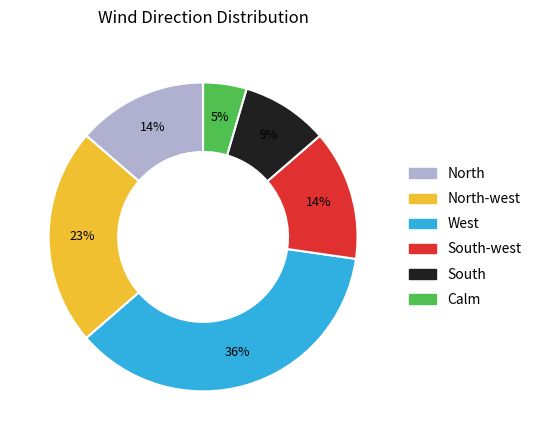

To the nearest percent, what is the average slice percentage?

17%